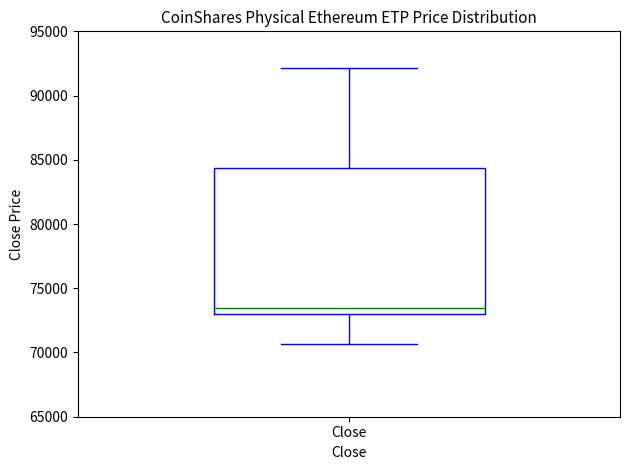

Where is the lower edge of the box for Close on the y-axis? The values are not printed on the chart, so give them approximately, as read against the axis.

73000